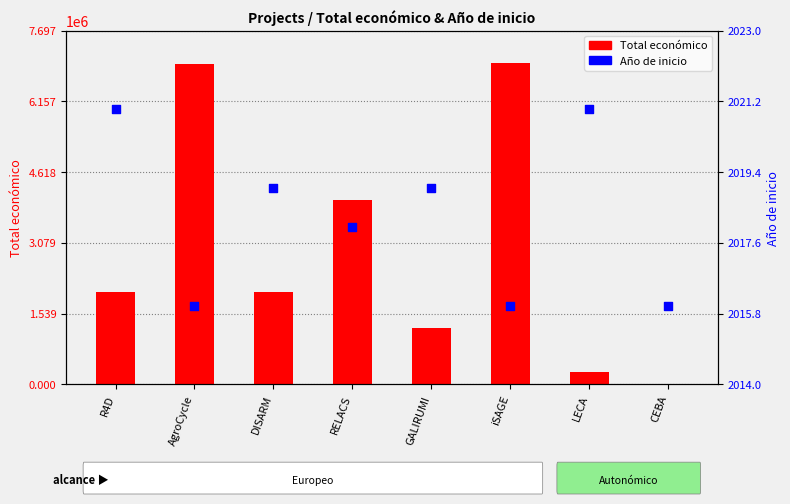

What is the total value across all series at AgroCycle?

6962309